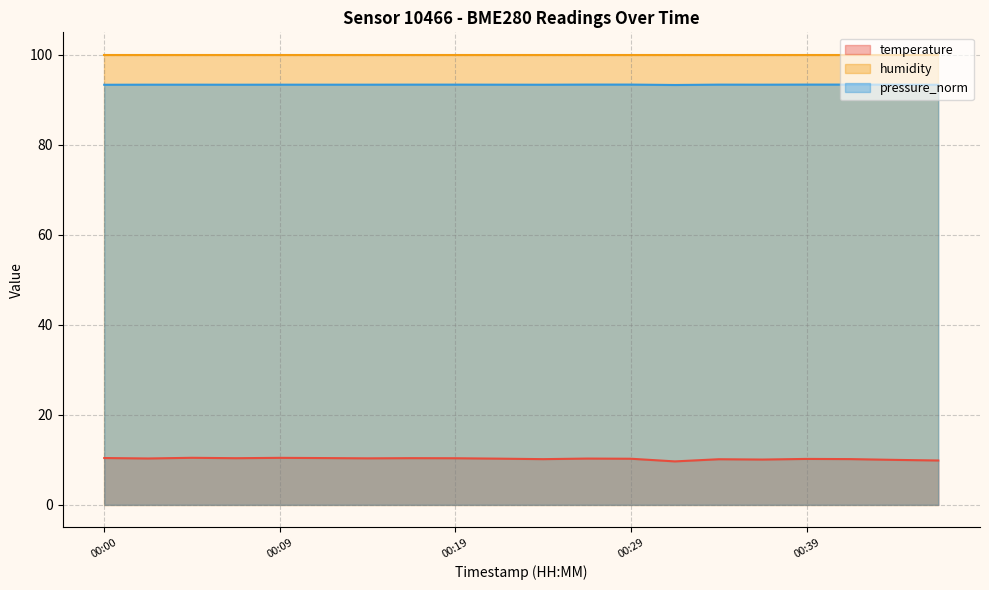

True or false: temperature and pressure_norm cross at least once.

False